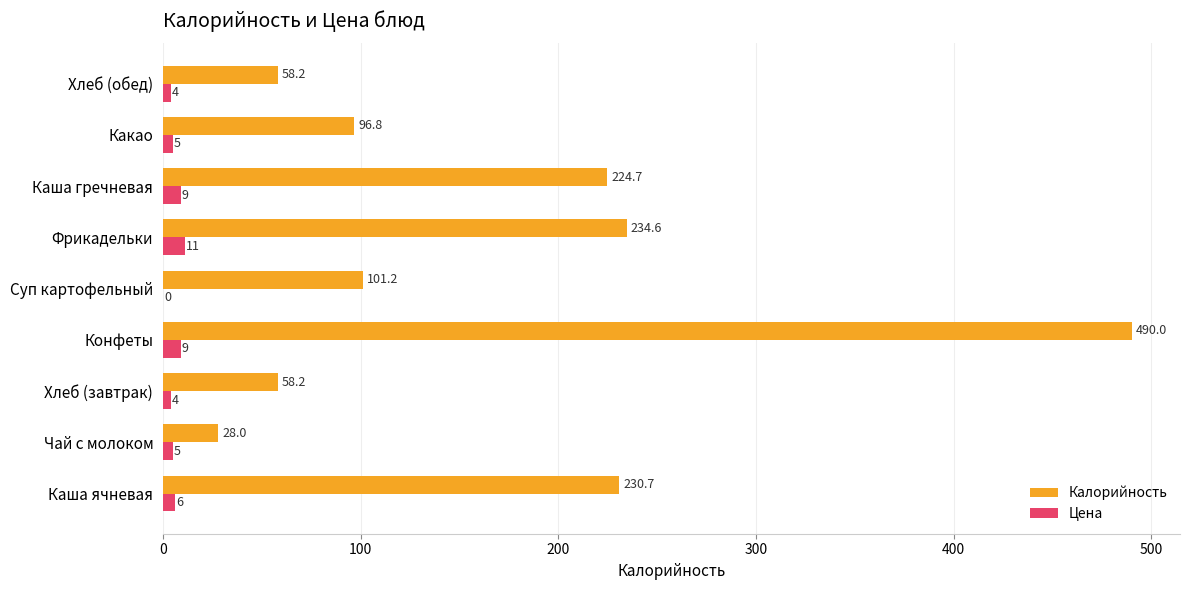

What is the sum of all Цена values?

53.0